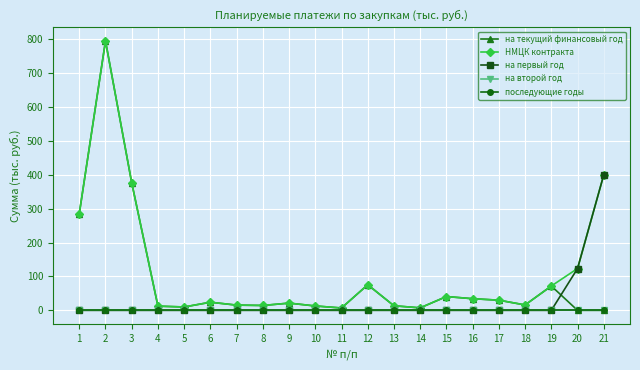

What is the average value of the на текущий финансовый год series?

88.7